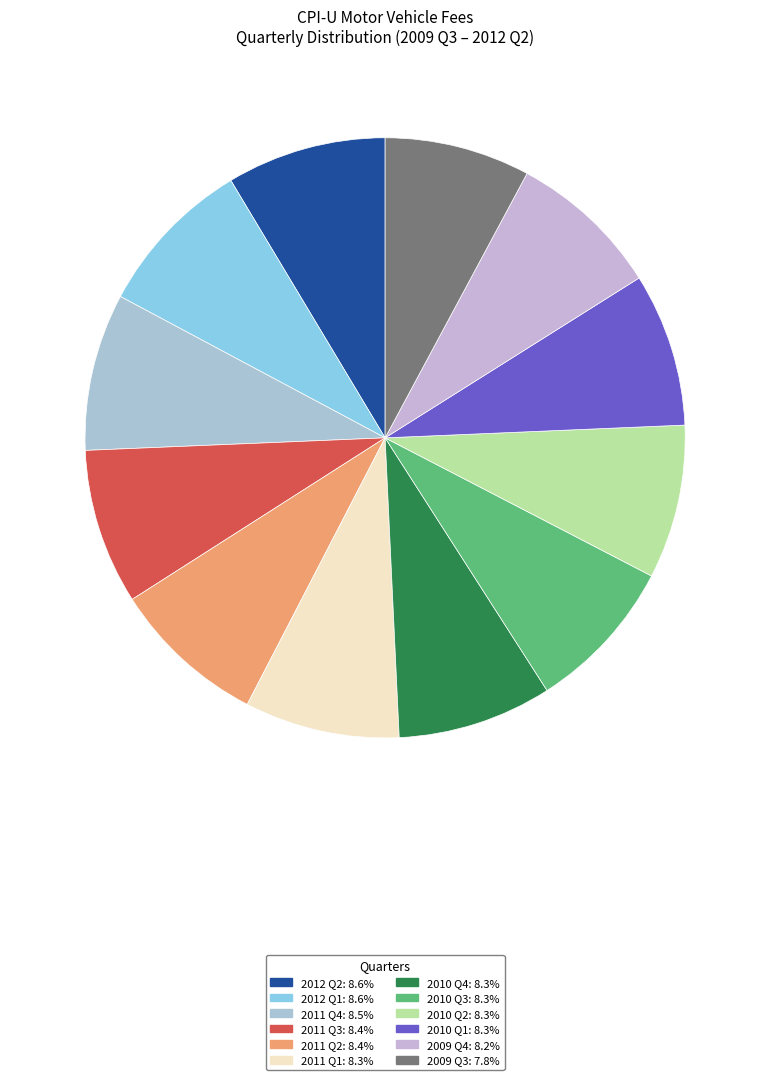

Approximately how many times larger is the value at 2010 Q1 compared to 2010 Q4?

1.0